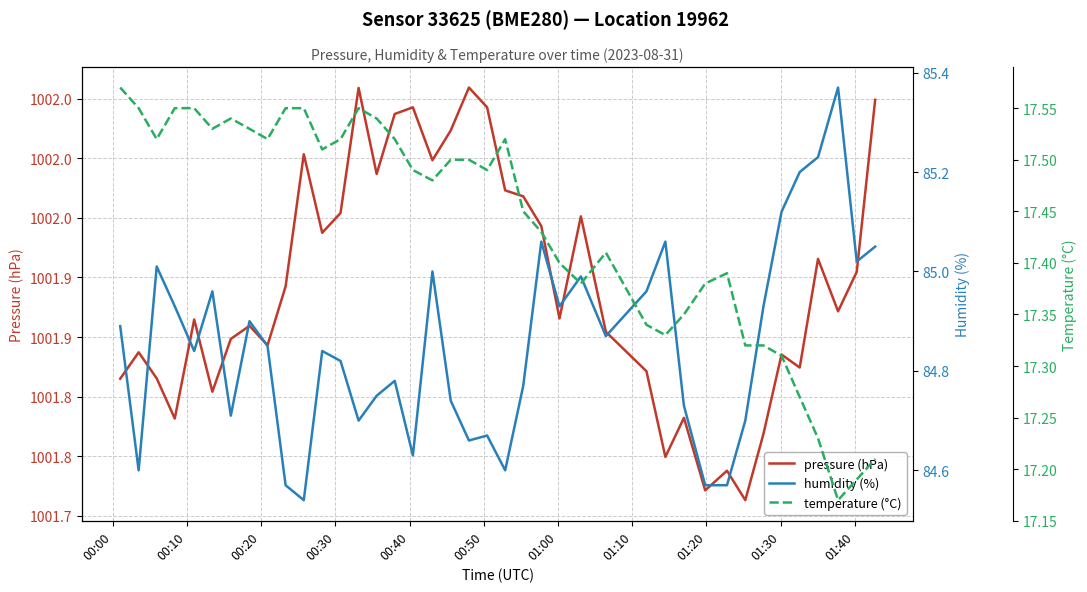

At how many categories does at least one series exceed 124?

40